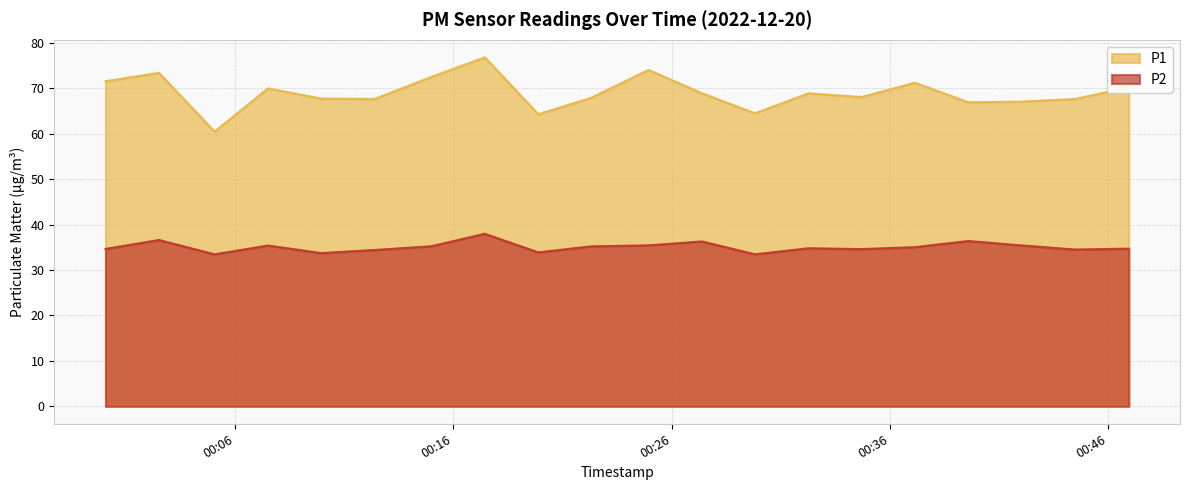

In P2, how many points are lower than both neighbors (excluding endpoints)?

6